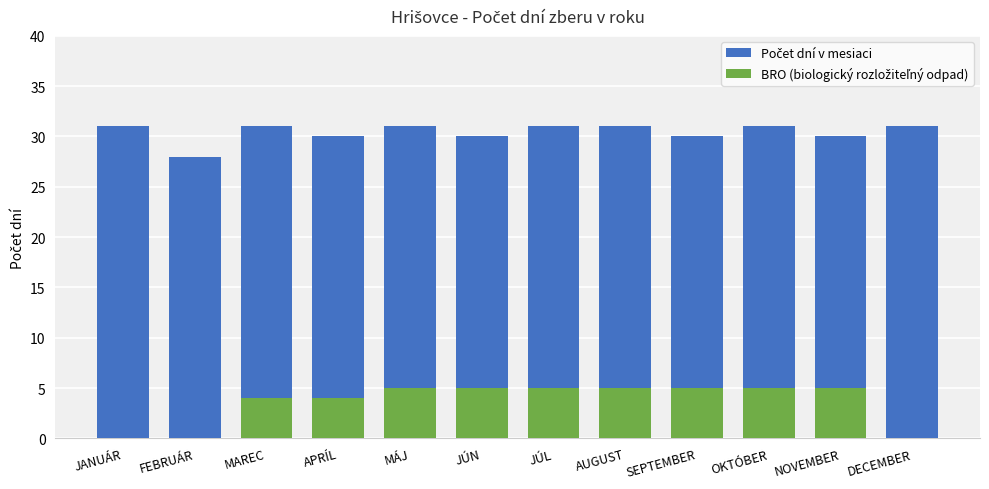

Is the value of Počet dní v mesiaci at NOVEMBER greater than the value of BRO (biologický rozložiteľný odpad) at JÚL?

Yes